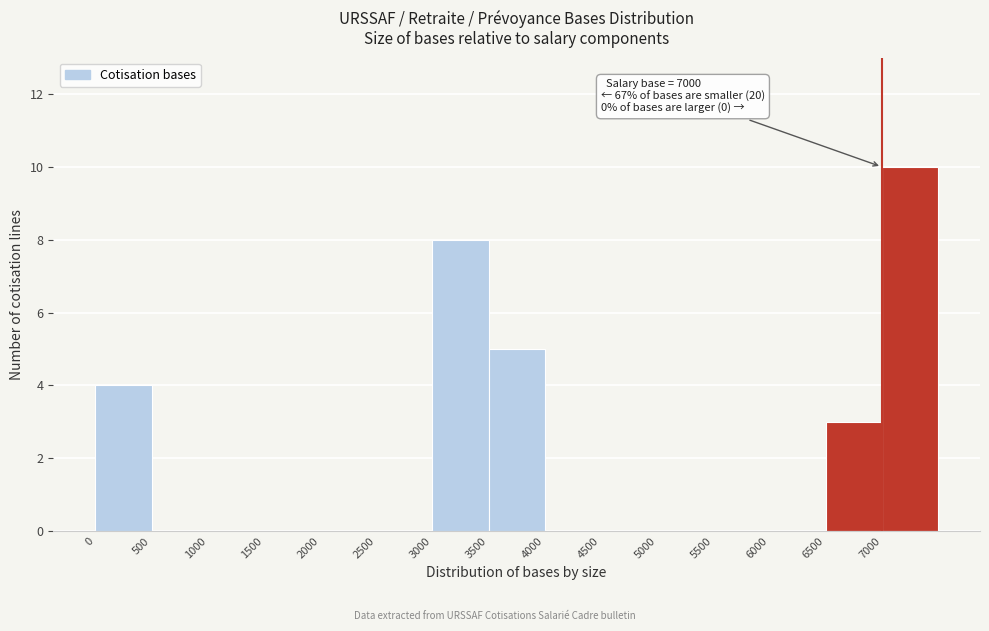

Over which range of the x-axis is the bar tallest?

7000 to 7500